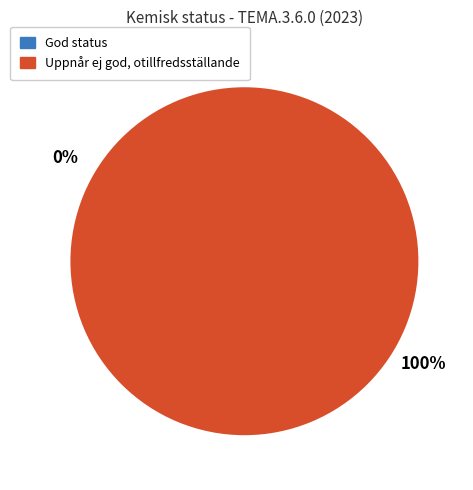

Is there any slice that represents more than half of the pie?

Yes